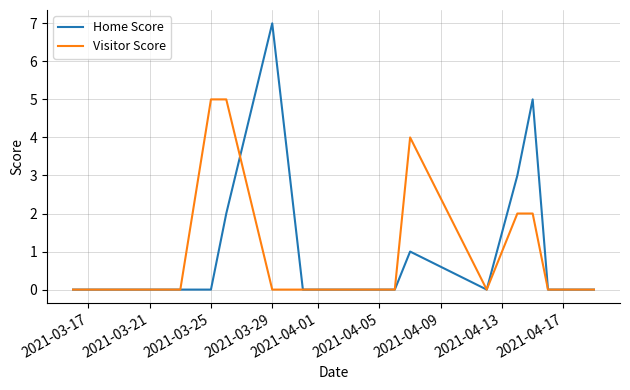

Does the chart display data point markers on the line(s)?

No